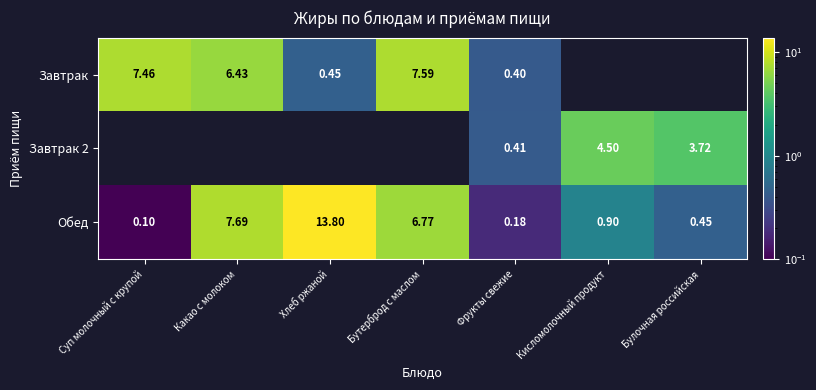

At which label does Обед reach its peak?

Хлеб ржаной